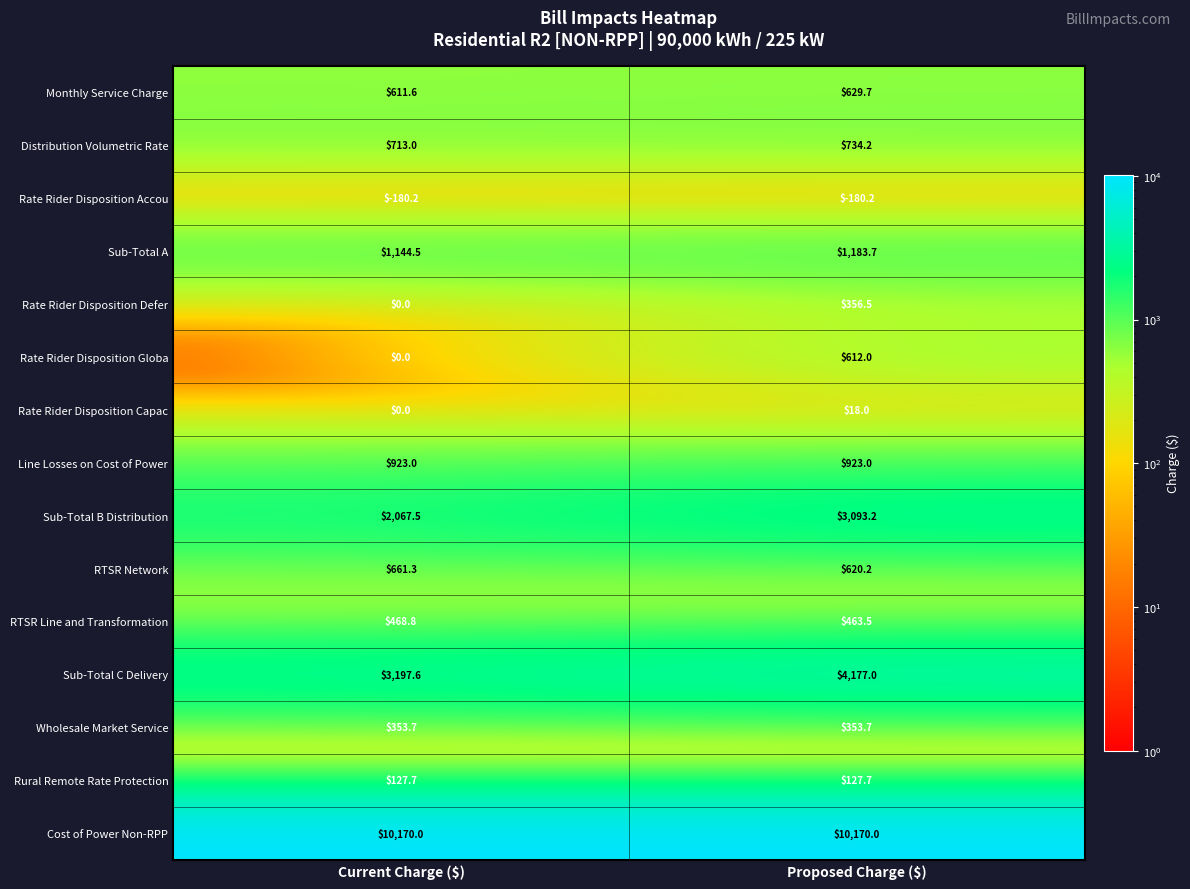

Reading left to right, transcribe all the data shown in this chart.

Monthly Service Charge: 611.6	629.7
Distribution Volumetric Rate: 713.0	734.2
Rate Rider Disposition Accou: -180.2	-180.2
Sub-Total A: 1144.5	1183.7
Rate Rider Disposition Defer: 0.0	356.5
Rate Rider Disposition Globa: 0.0	612.0
Rate Rider Disposition Capac: 0.0	18.0
Line Losses on Cost of Power: 923.0	923.0
Sub-Total B Distribution: 2067.5	3093.2
RTSR Network: 661.3	620.2
RTSR Line and Transformation: 468.8	463.5
Sub-Total C Delivery: 3197.6	4177.0
Wholesale Market Service: 353.7	353.7
Rural Remote Rate Protection: 127.7	127.7
Cost of Power Non-RPP: 10170.0	10170.0